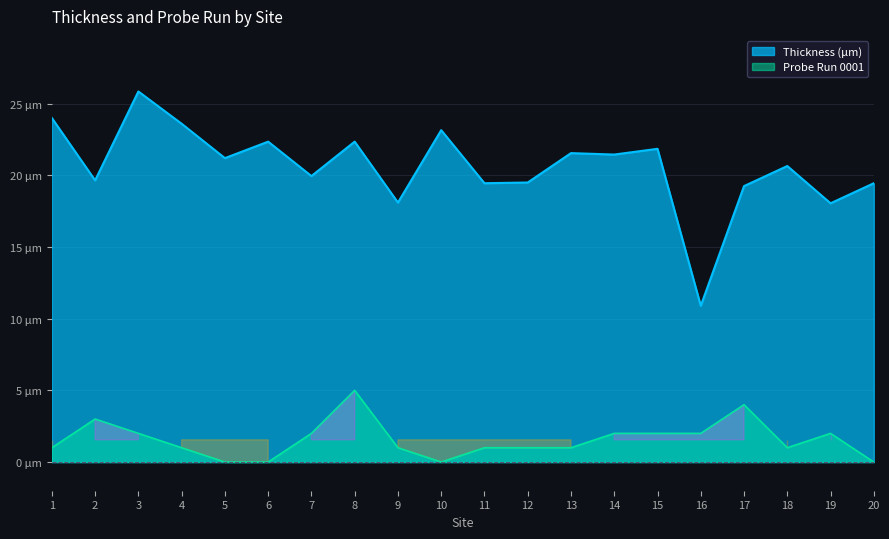

What is the value of the Thickness (µm) point at the 1st from the left?

24.0